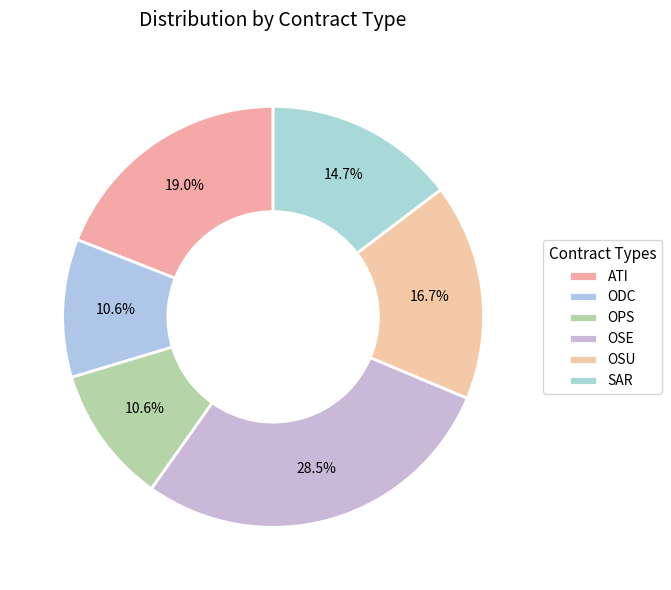

Does ODC represent more than half of the total?

No